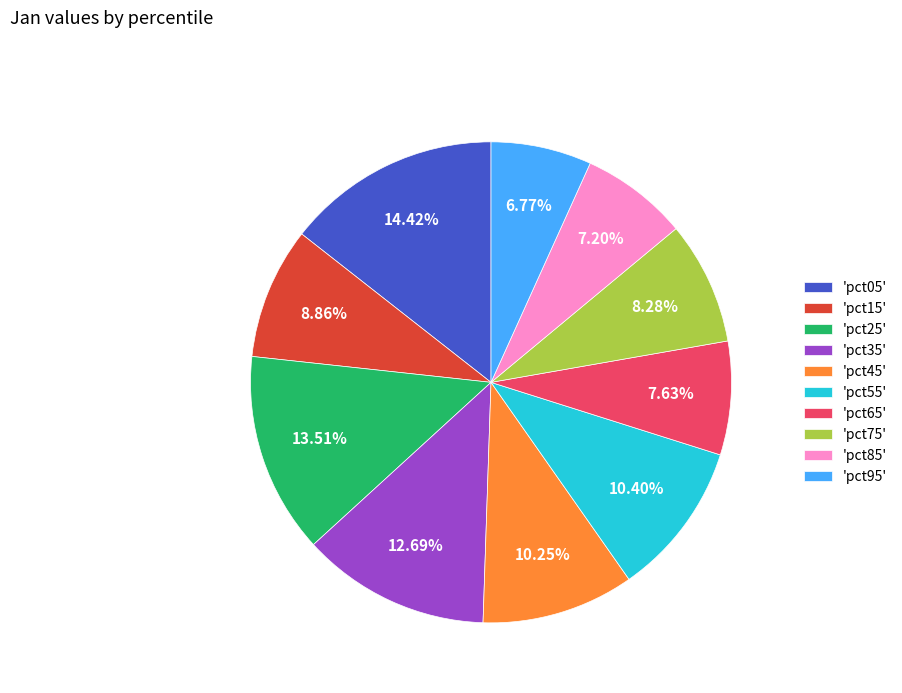

Does any single category account for the majority?

No